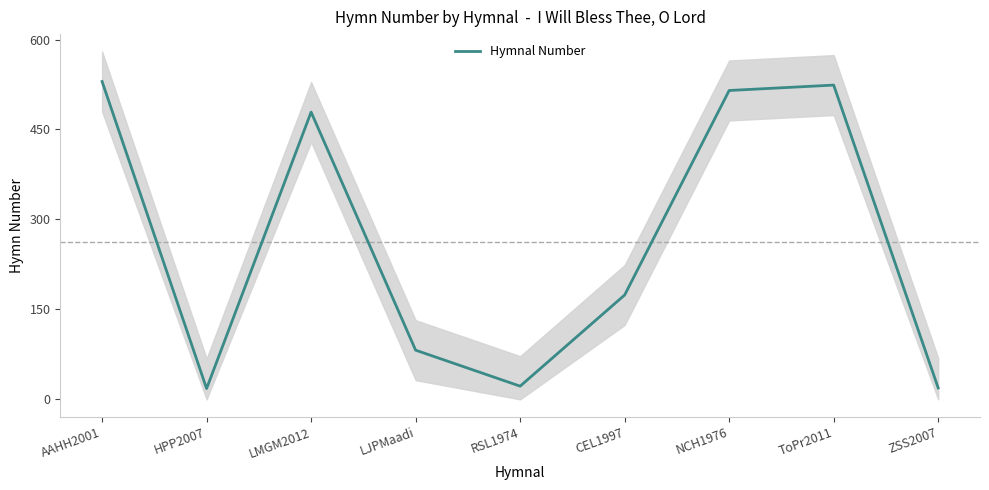

What is the maximum value shown in the chart?

530